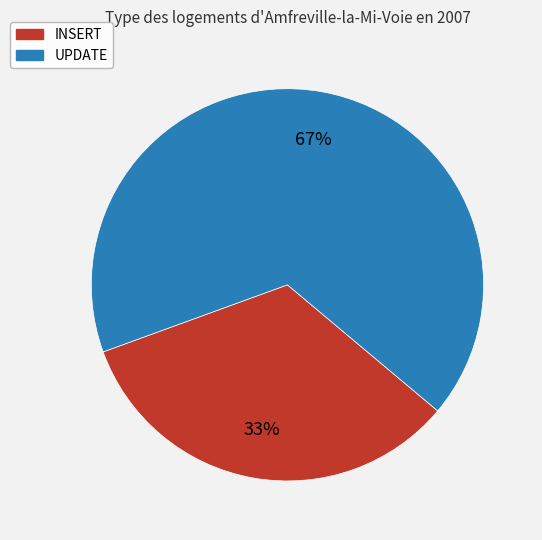

Do UPDATE and INSERT together represent more than half of the pie?

Yes